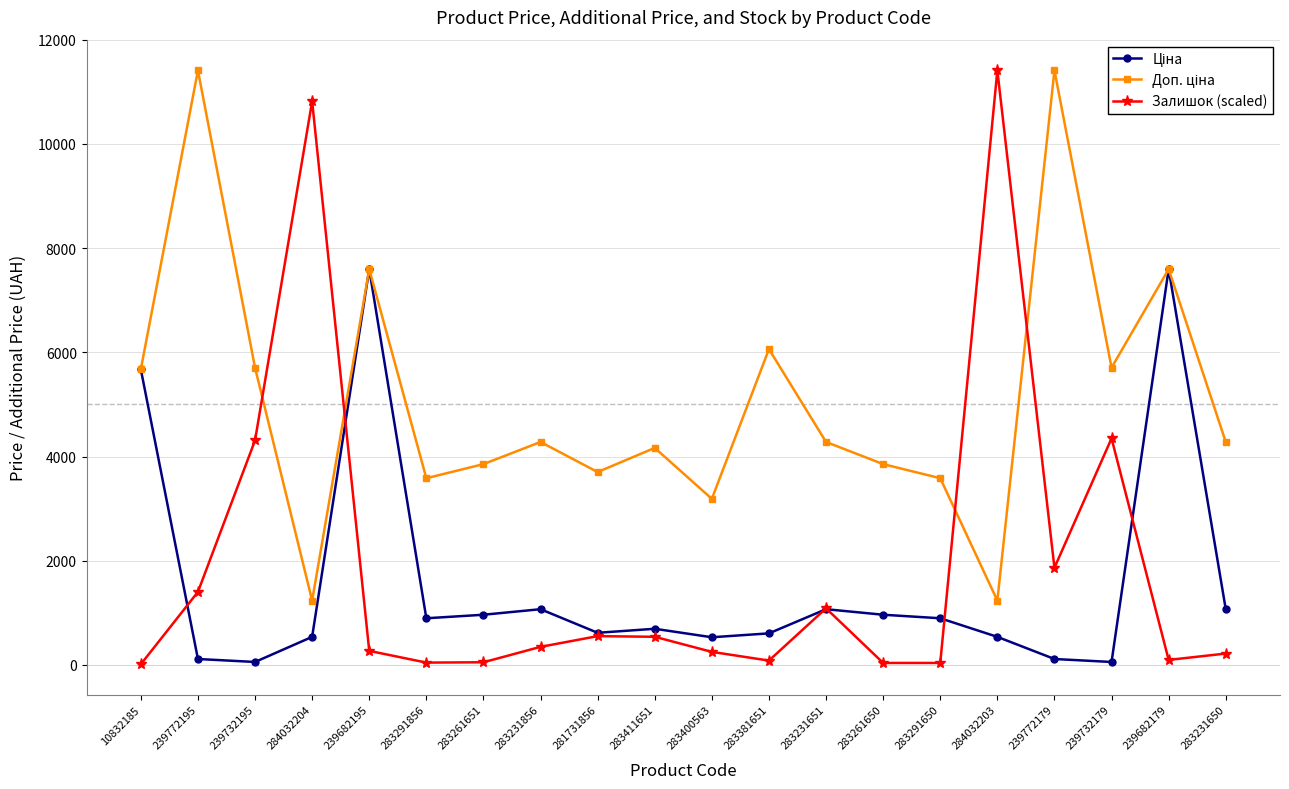

Where is the first local maximum for Залишок (scaled)?

284032204